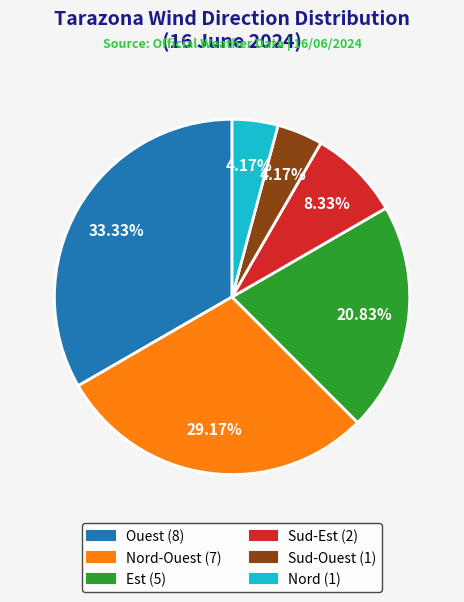

Does any single category account for the majority?

No